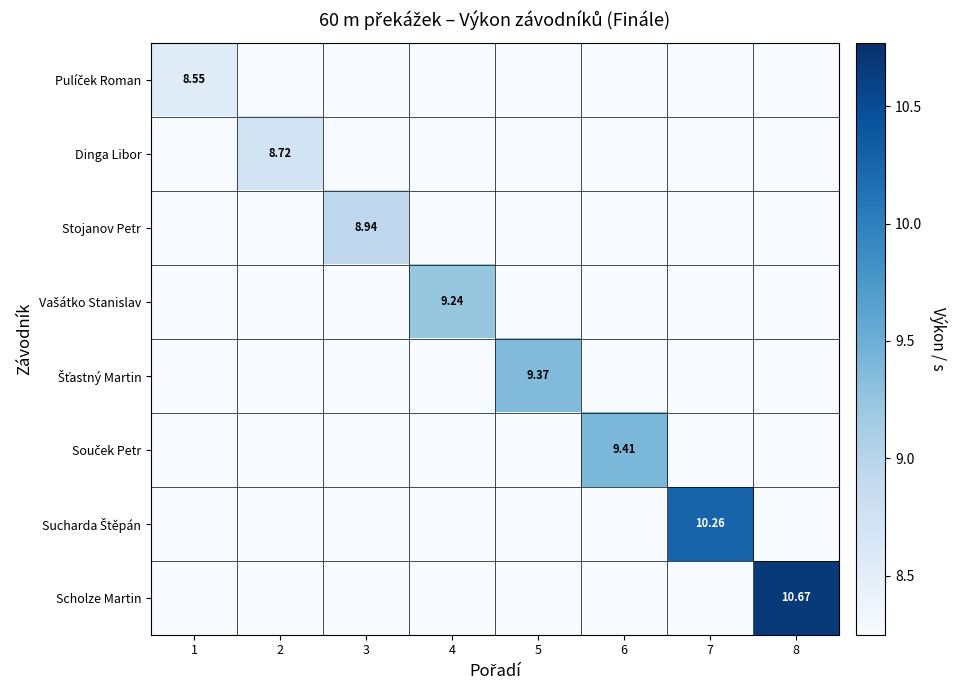

At which category is the sum across all series the highest?

8